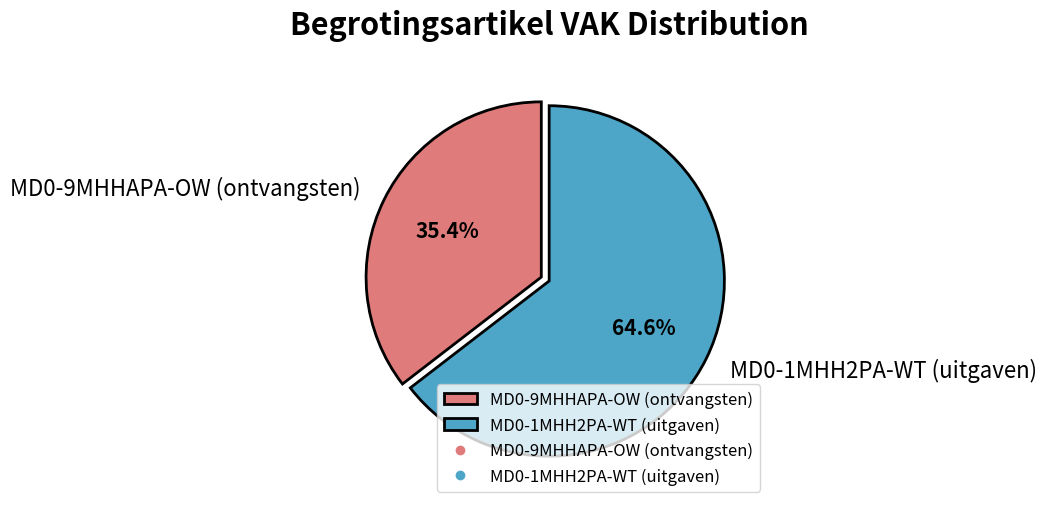

What percentage is the MD0-1MHH2PA-WT (uitgaven) slice, to the nearest percent?

65%